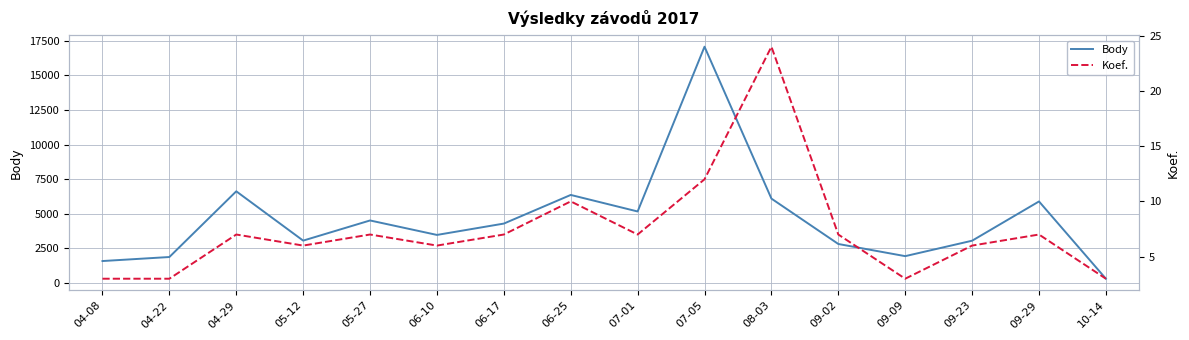

At which category does Body reach its first local peak?

04-29